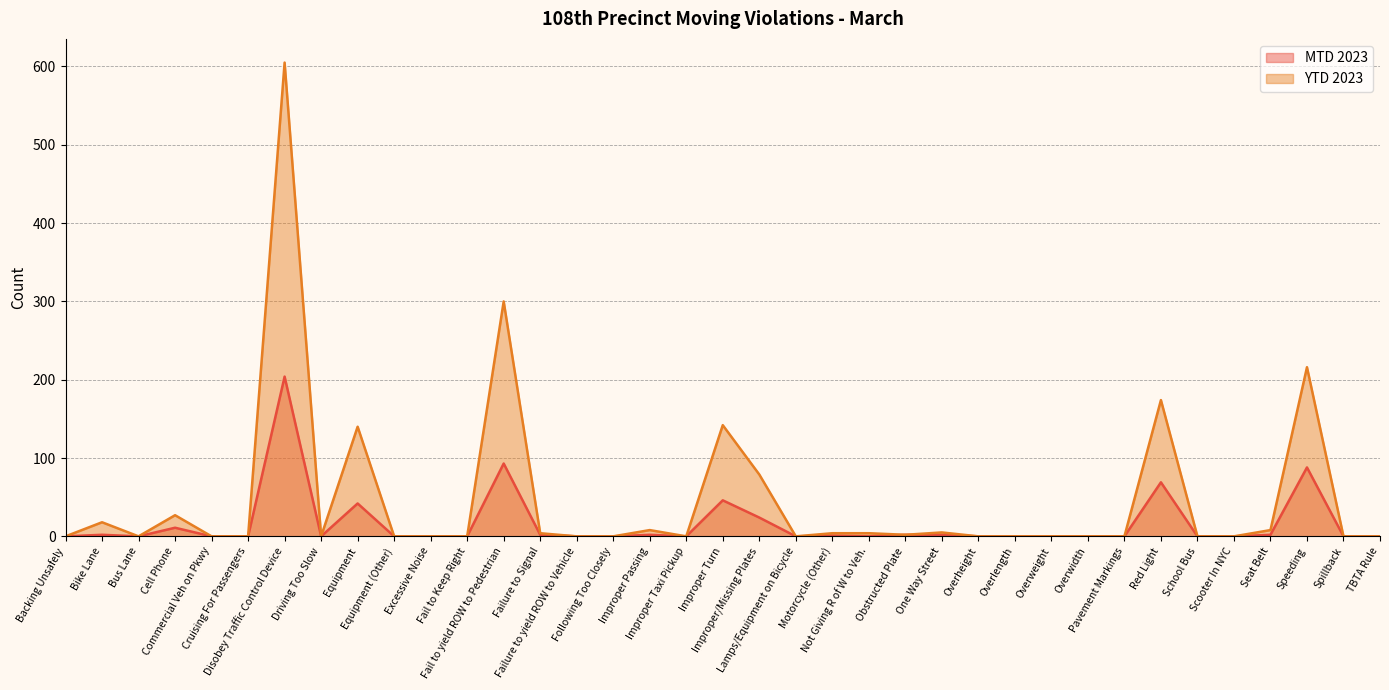

How many positive values does the YTD 2023 series have?

16